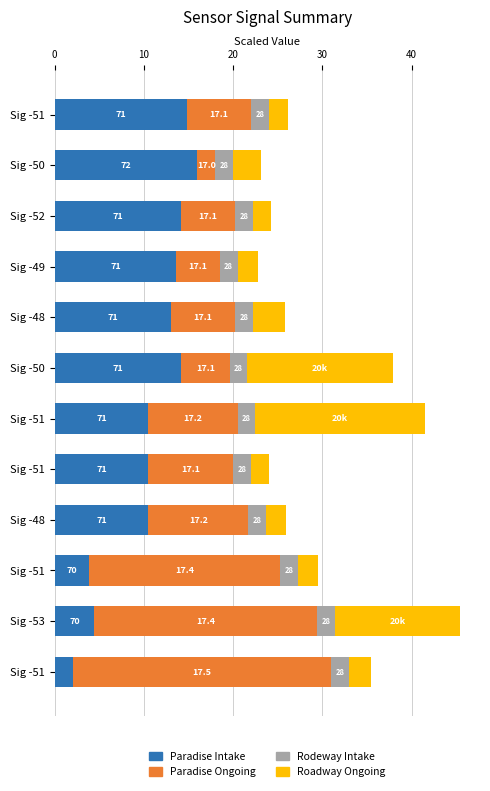

At how many categories does at least one series exceed 21?

3